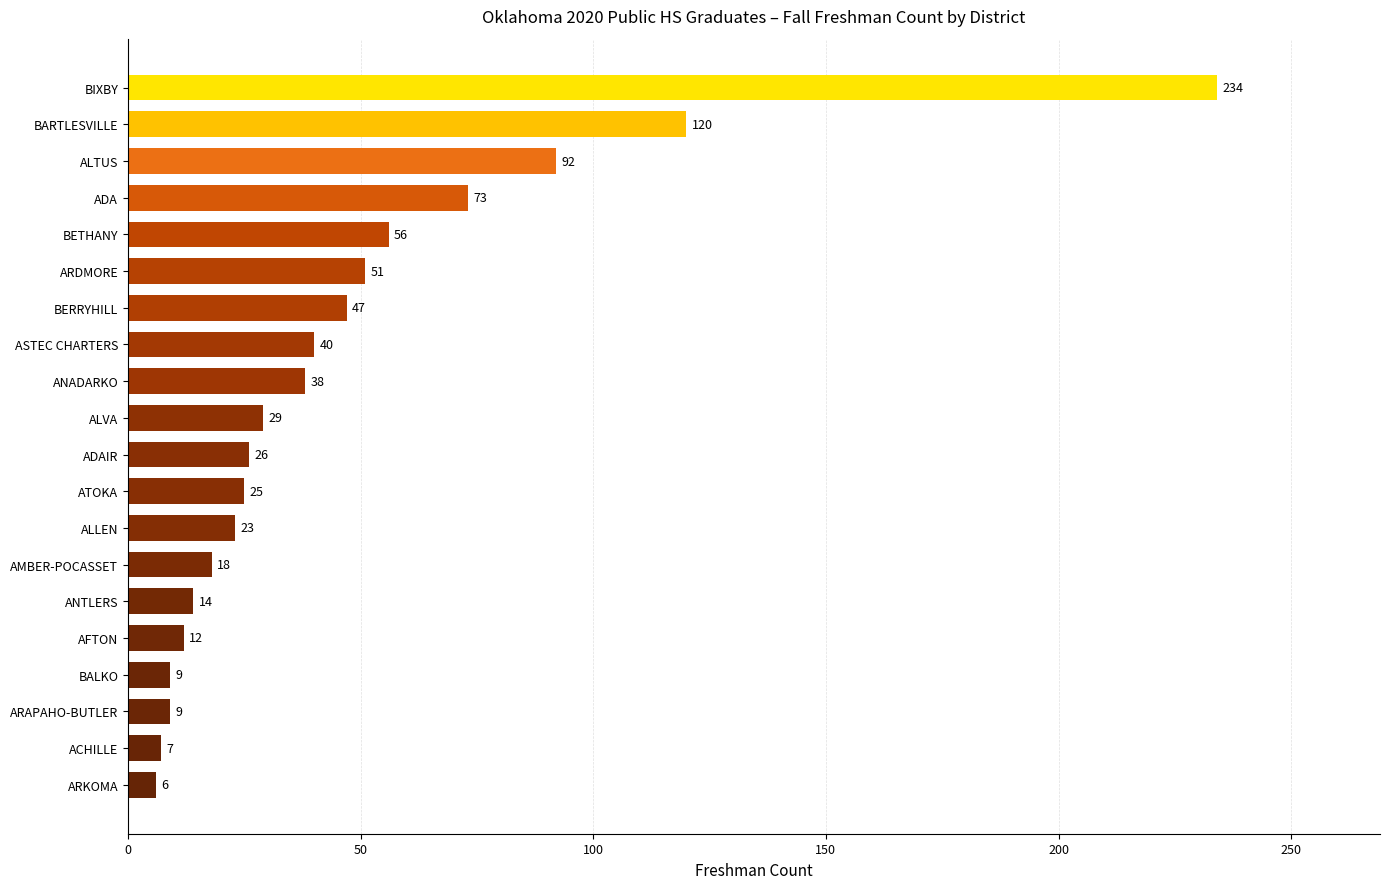

What is the difference between the maximum and minimum values?

228